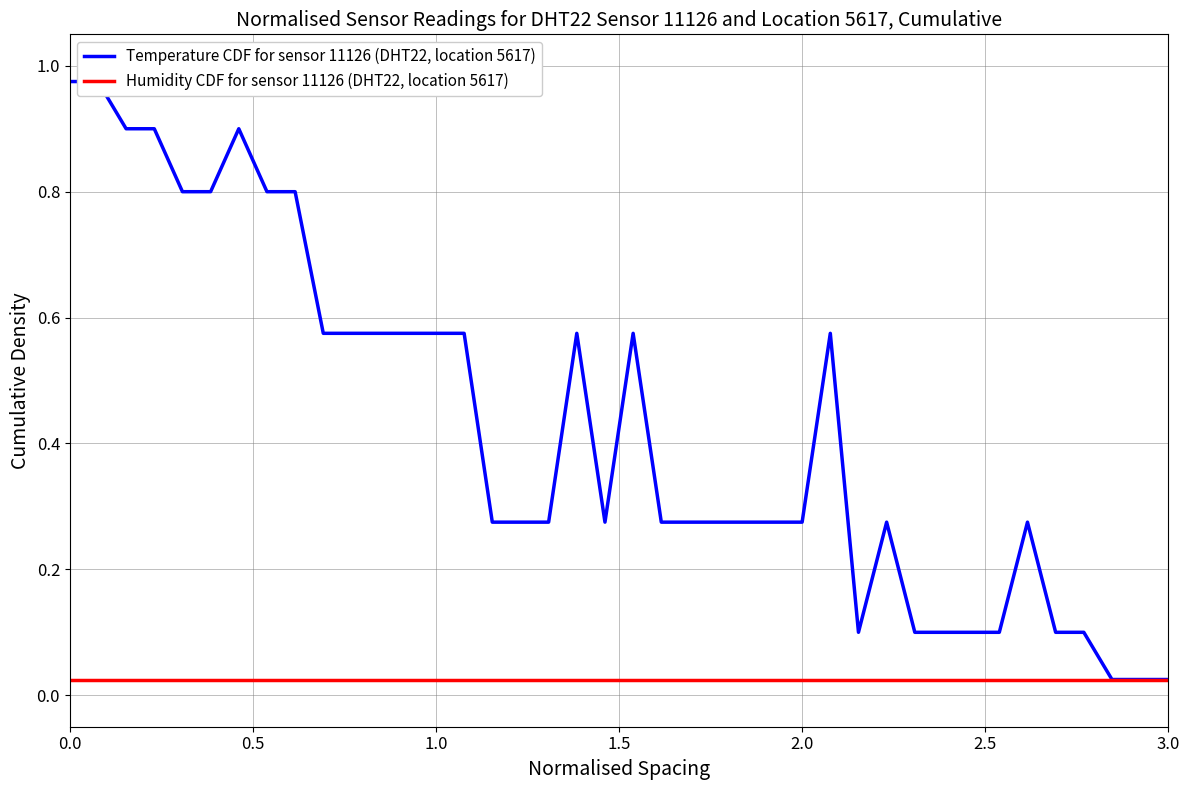

How many interior local valleys does the Temperature CDF for sensor 11126 (DHT22, location 5617) series have?

2